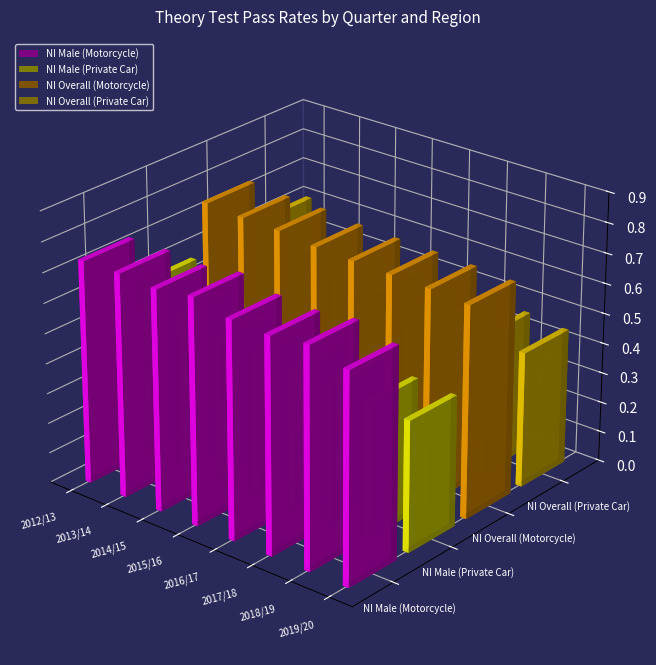

Reading left to right, what are all the values shown in this chart?

NI Male (Motorcycle): 2012/13=0.7	2013/14=0.7	2014/15=0.7	2015/16=0.8	2016/17=0.7	2017/18=0.7	2018/19=0.7	2019/20=0.7
NI Male (Private Car): 2012/13=0.6	2013/14=0.5	2014/15=0.5	2015/16=0.5	2016/17=0.5	2017/18=0.5	2018/19=0.4	2019/20=0.4
NI Overall (Motorcycle): 2012/13=0.8	2013/14=0.7	2014/15=0.7	2015/16=0.7	2016/17=0.7	2017/18=0.7	2018/19=0.7	2019/20=0.7
NI Overall (Private Car): 2012/13=0.6	2013/14=0.5	2014/15=0.5	2015/16=0.5	2016/17=0.5	2017/18=0.5	2018/19=0.5	2019/20=0.5